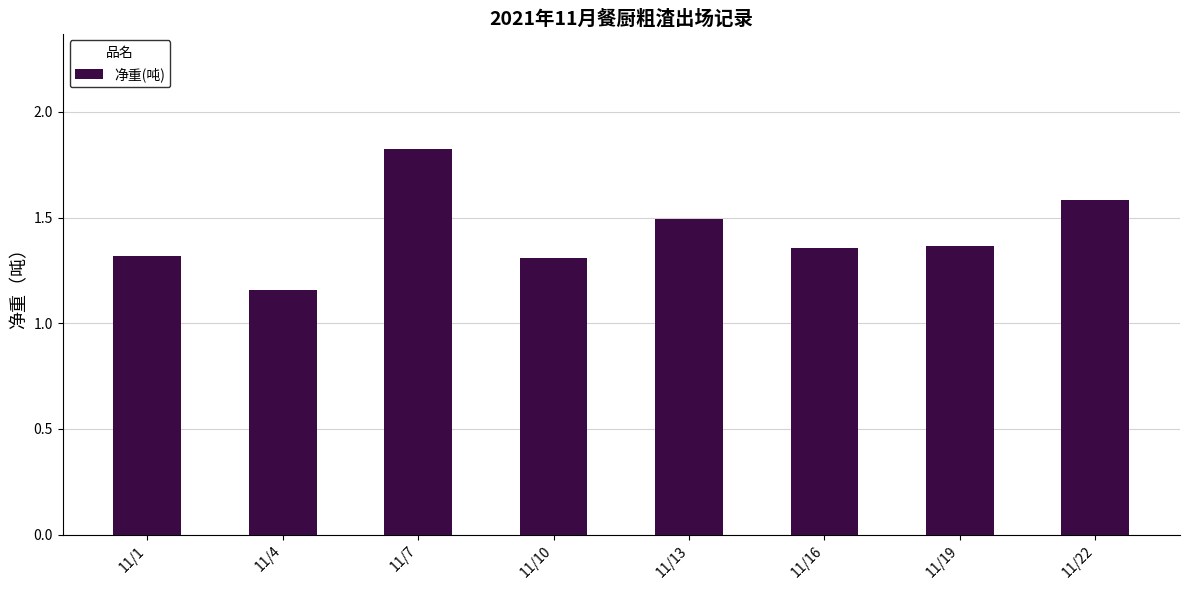

What is the ratio of the value at 11/13 to the value at 11/7?

0.8